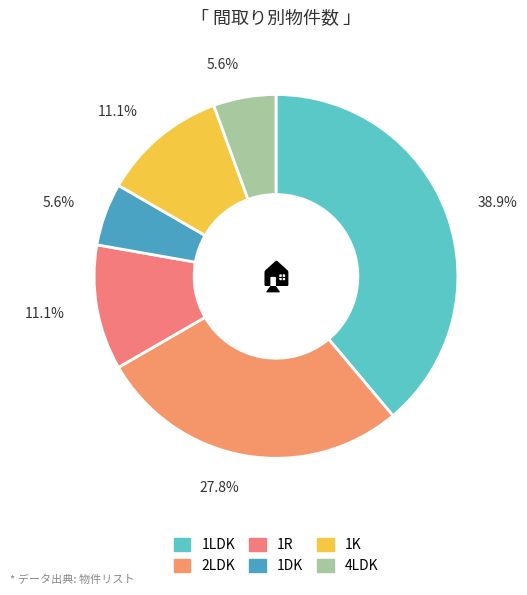

The 1LDK slice represents 39% of the pie. True or false?

True